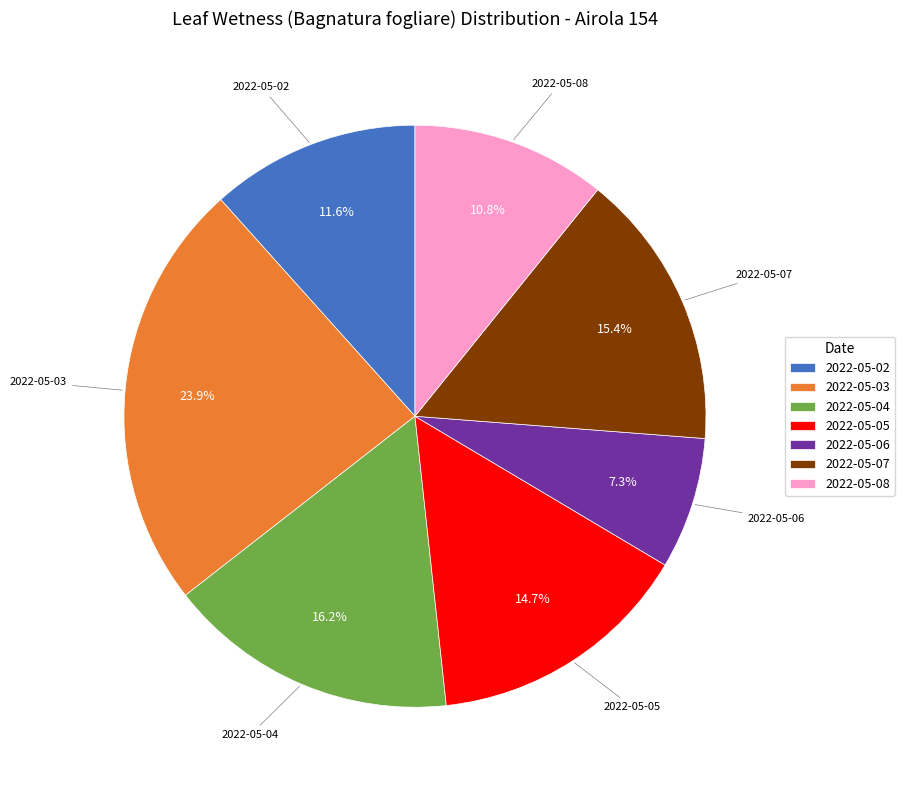

To the nearest percent, what is the difference between the largest and smallest slice percentages?

17%